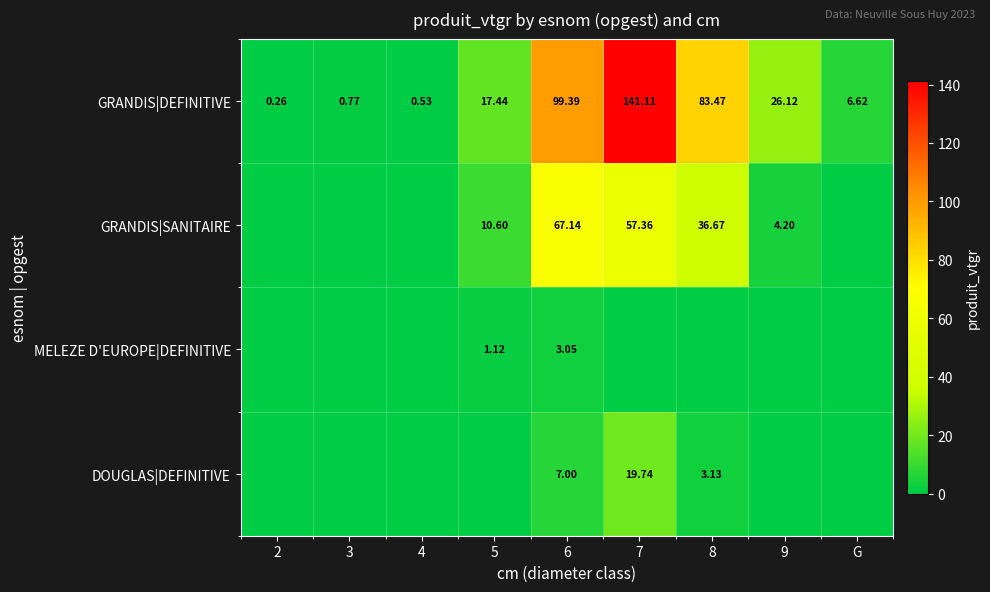

What is the greatest value displayed?

141.1